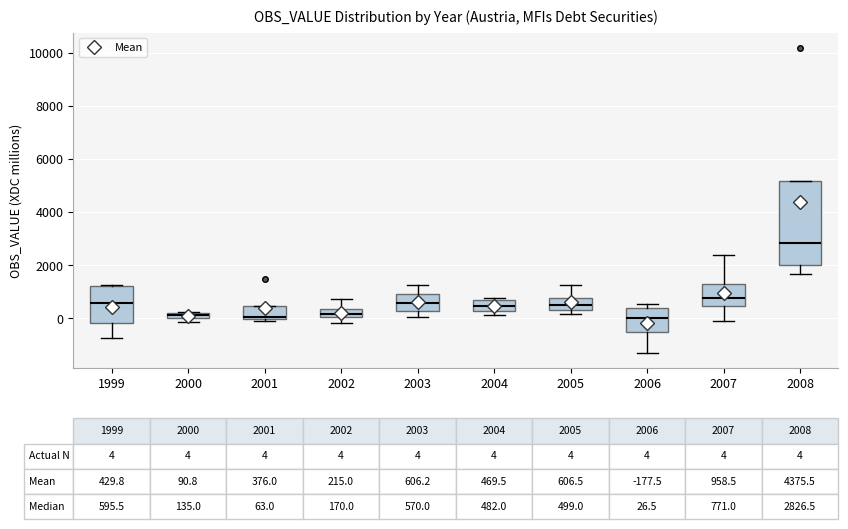

Which box has the highest median line?

2008